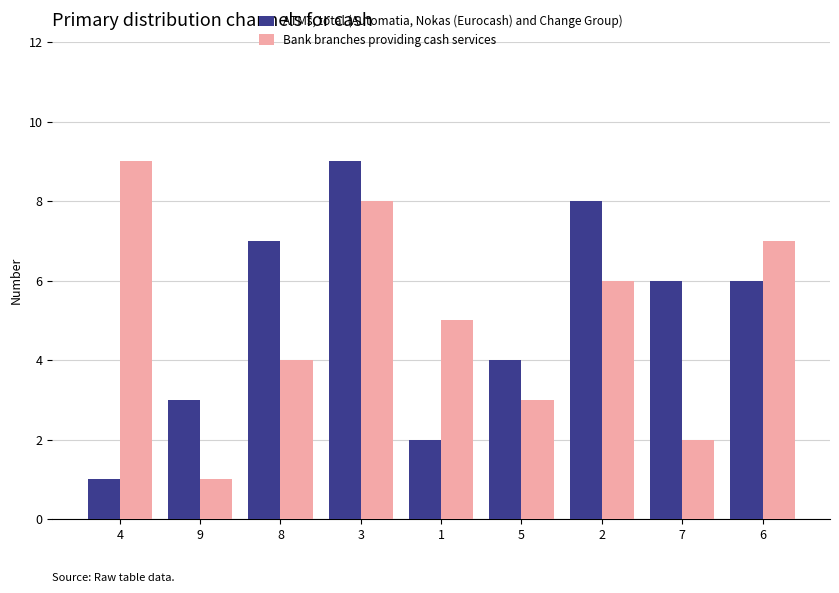

Which series changed the most between 4 and 3?

ATMs, total (Automatia, Nokas (Eurocash) and Change Group)